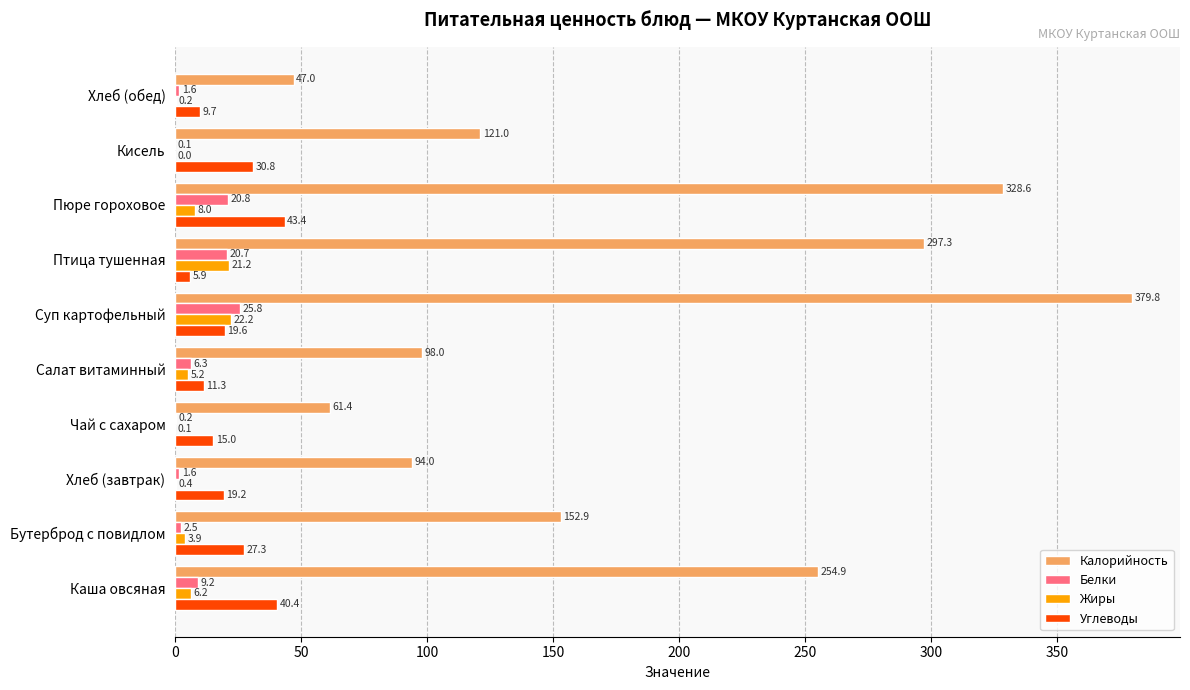

The value of Жиры at Птица тушенная is 21.2. True or false?

True